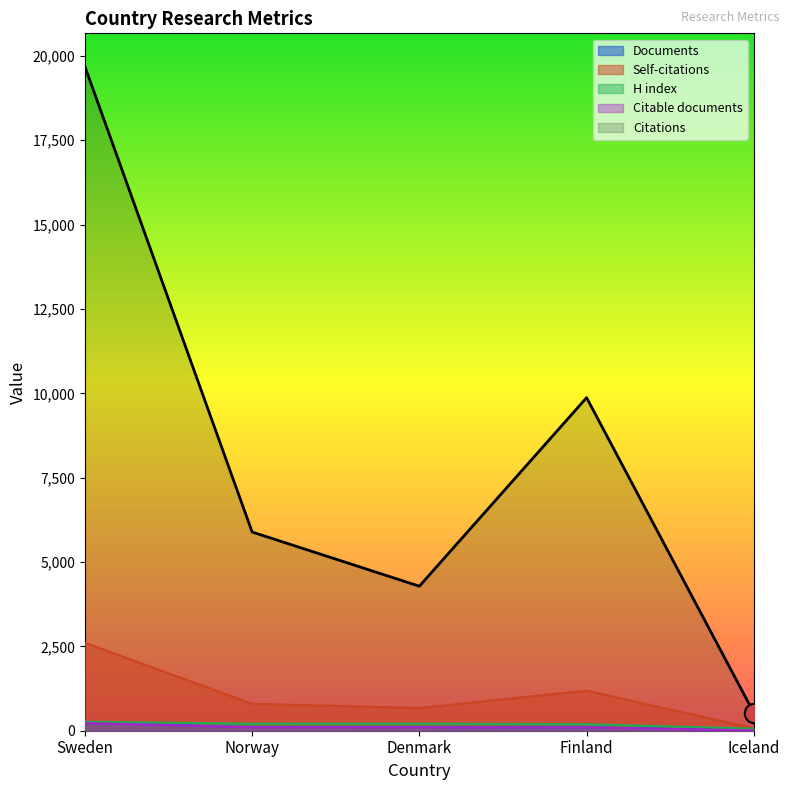

True or false: Citations has a value of 9871 at Finland.

True